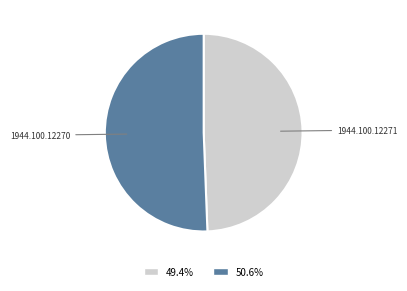

Combined, do 1944.100.12271 and 1944.100.12270 account for over 50%?

Yes